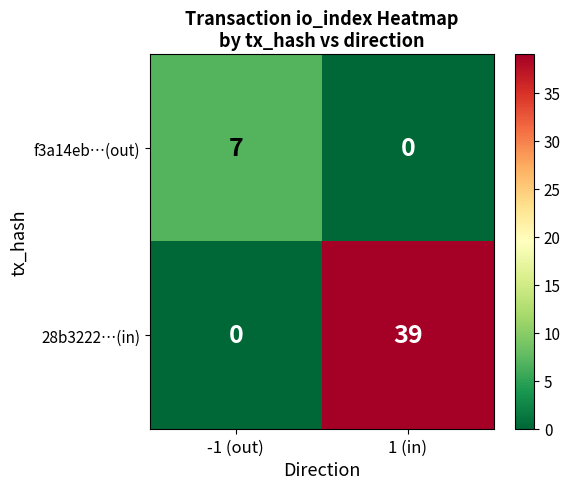

What is the sum of all 28b3222…(in) values?

39